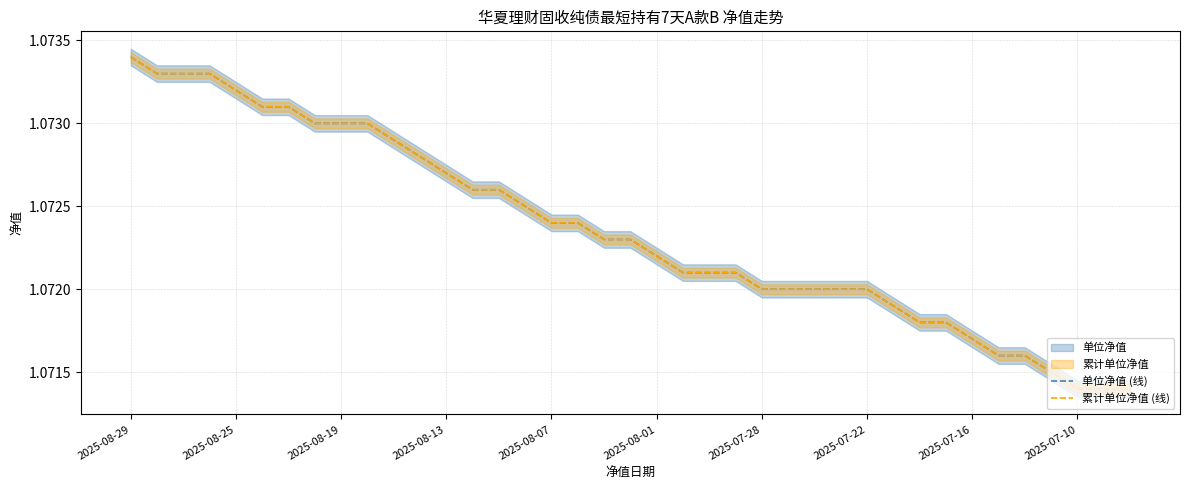

Rank the series by their maximum value, from highest to lowest.

单位净值 (线), 累计单位净值 (线)